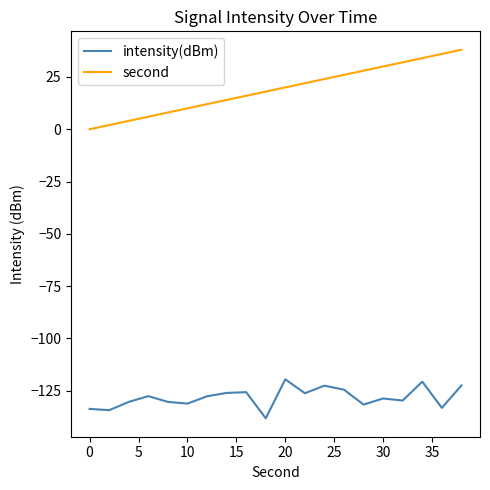

True or false: intensity(dBm) and second intersect in this chart.

False